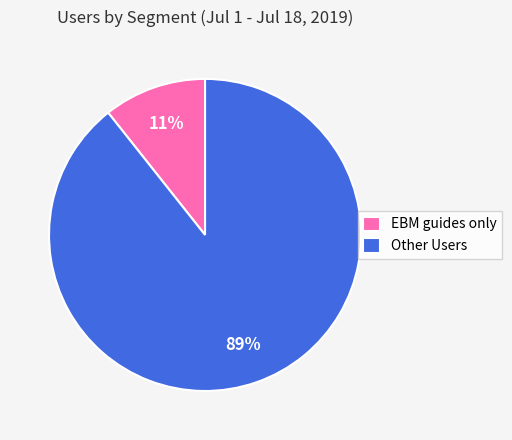

Which has a higher value, Other Users or EBM guides only?

Other Users